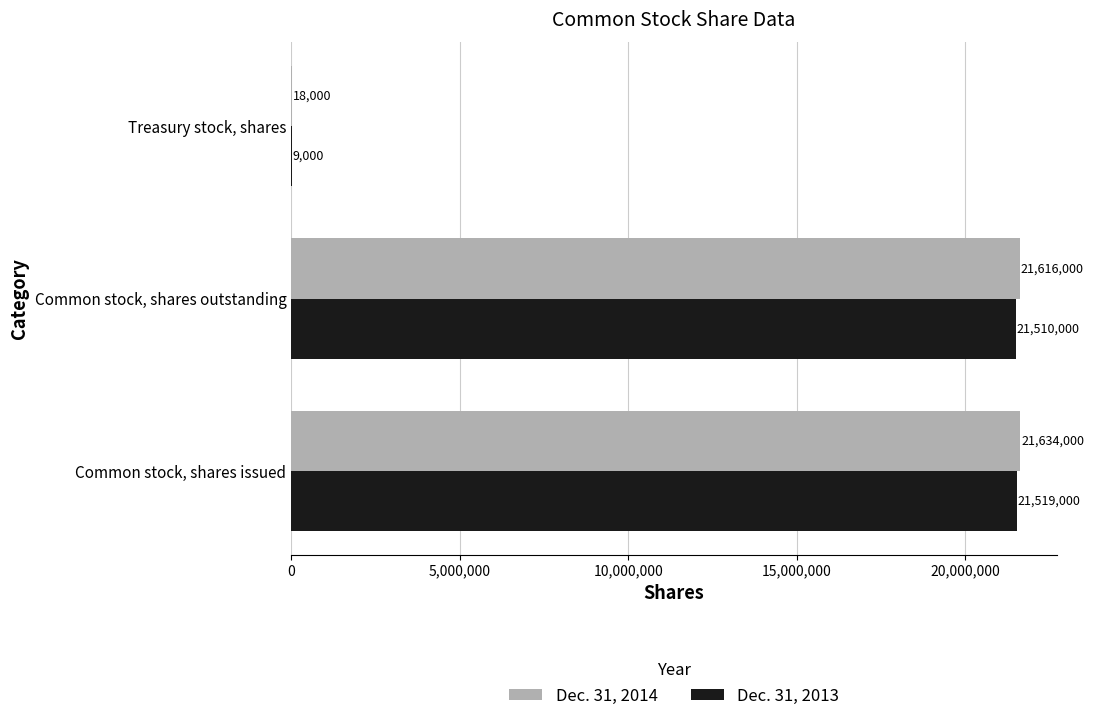

How many distinct data groups are displayed?

2